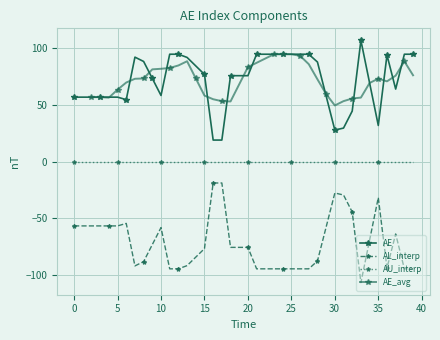

How many data points in AE are above 75?

22